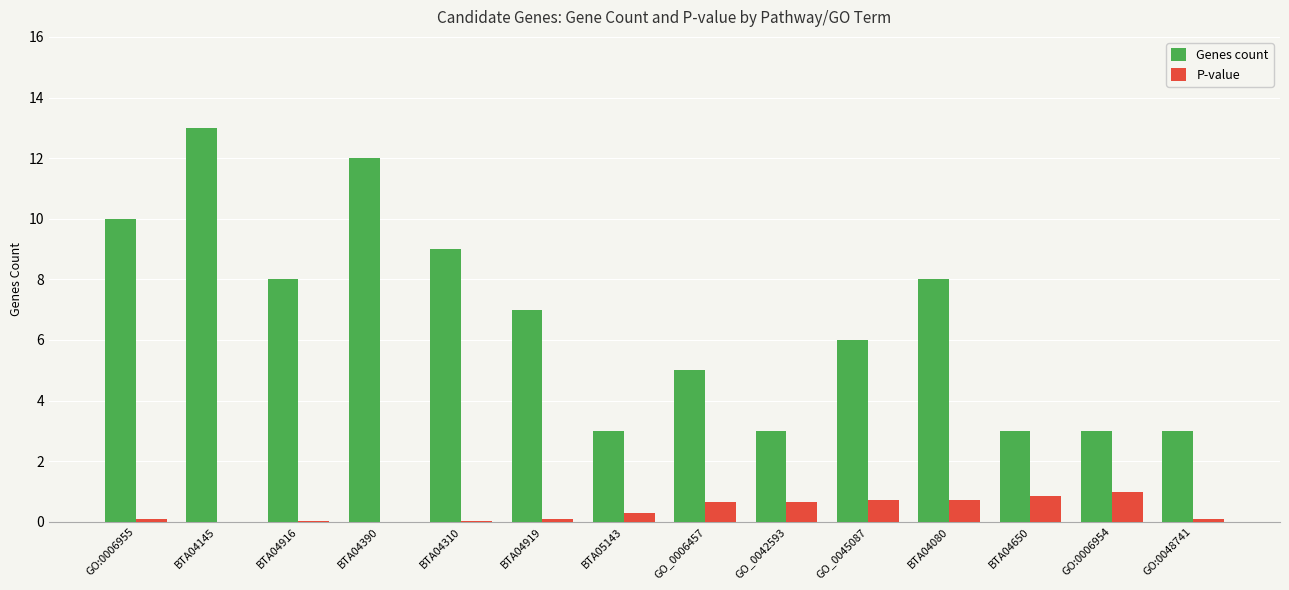

True or false: Genes count has a value of 8.0 at BTA04916.

True